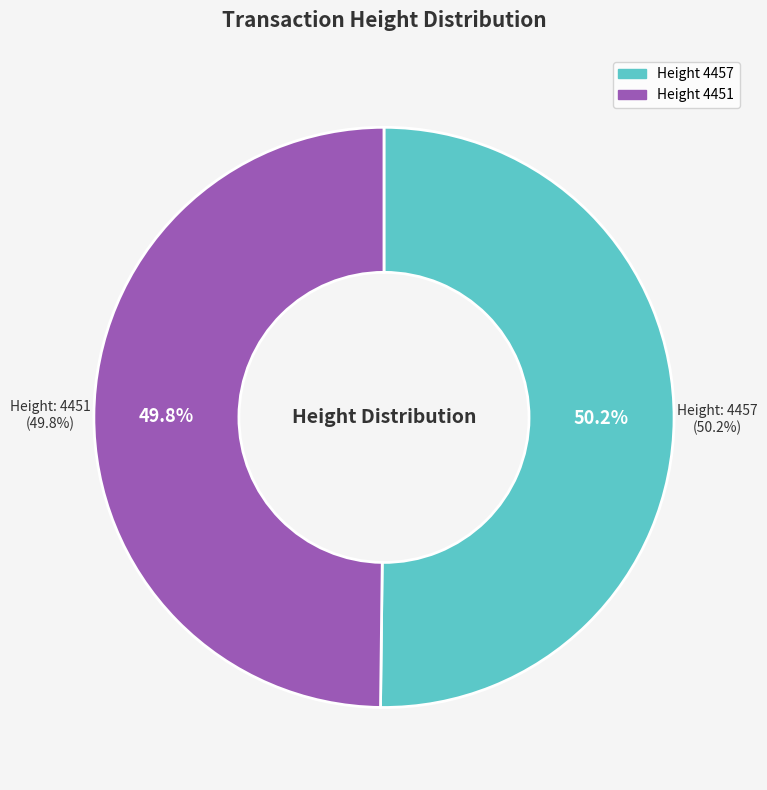

Is there any slice that represents more than half of the pie?

Yes